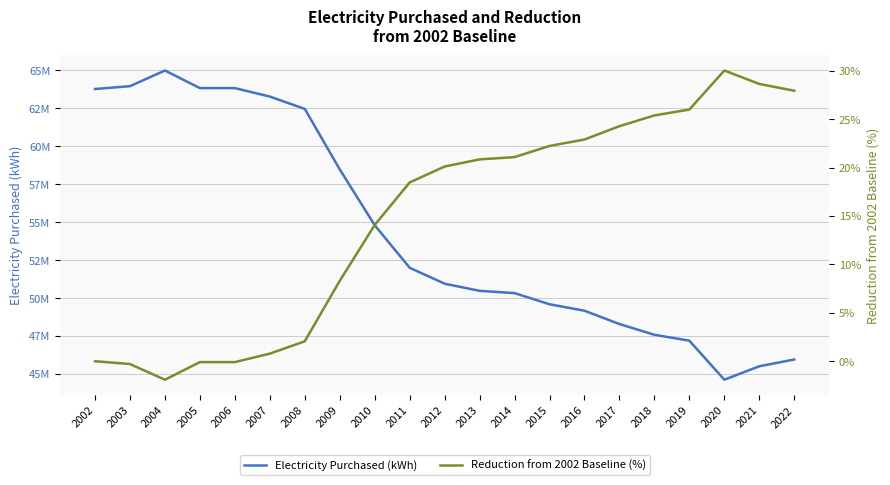

Where is the first local minimum for Reduction from 2002 Baseline (%)?

2004